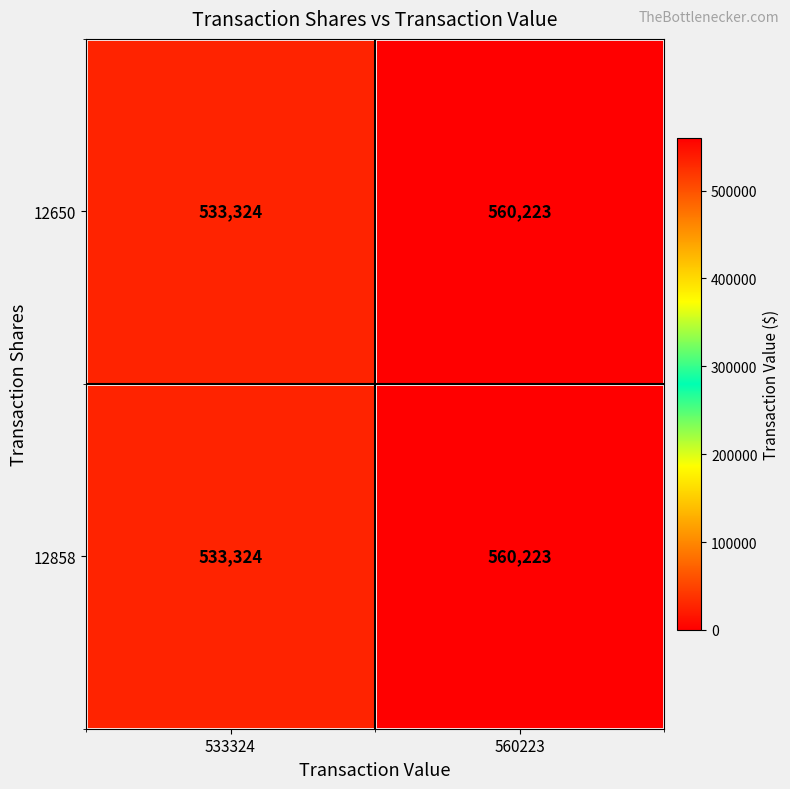

What value does the 12650 series have at 533324?

533324